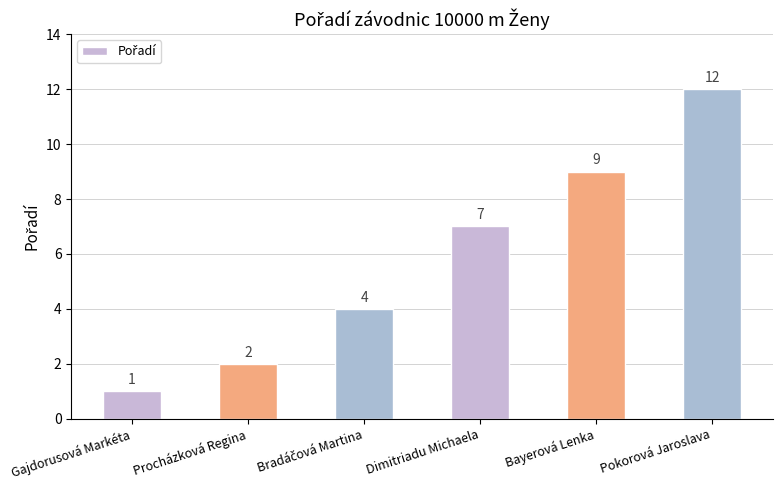

How many series are shown in this chart?

1